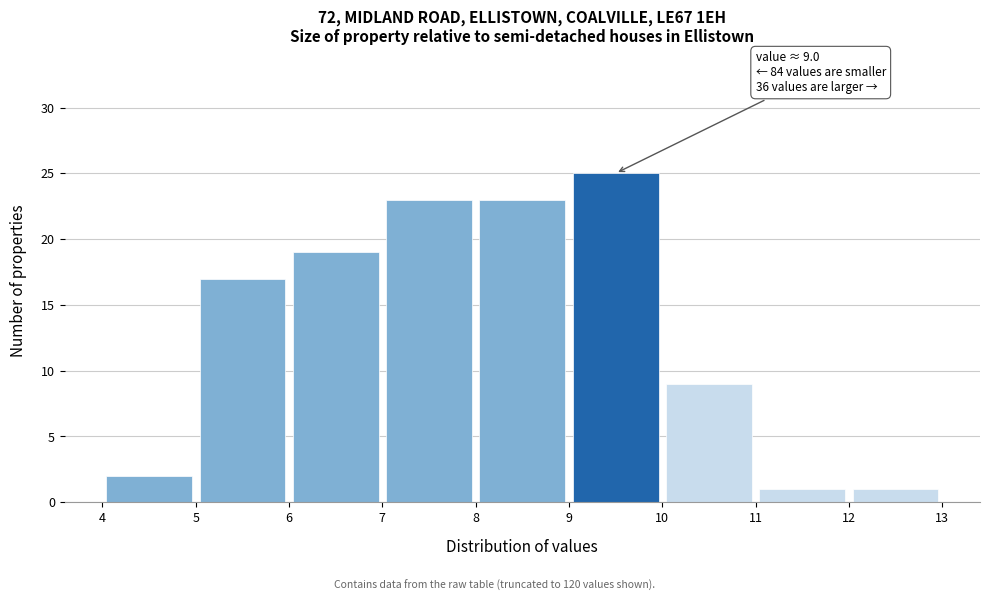

Which range on the x-axis has the tallest bar?

9 to 10